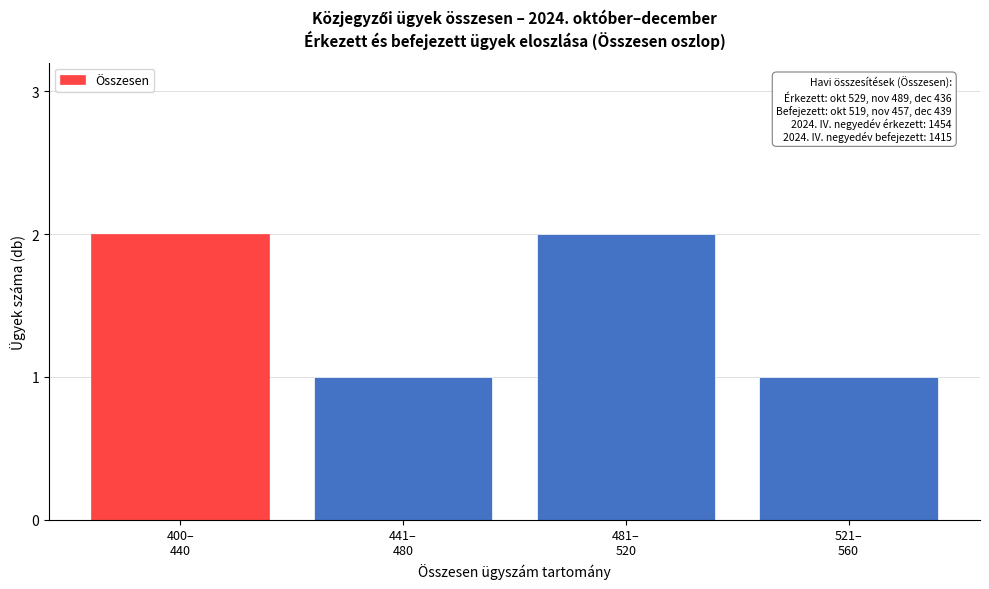

Reading left to right, extract all data points from this chart.

2	1	2	1